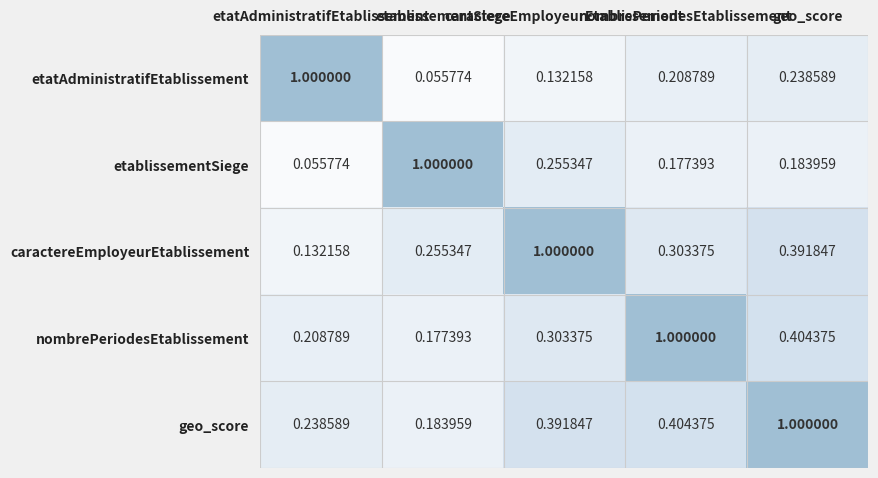

Reading left to right, what are all the values shown in this chart?

etatAdministratifEtablissement: etatAdministratifEtablissement=1.0	etablissementSiege=0.1	caractereEmployeurEtablissement=0.1	nombrePeriodesEtablissement=0.2	geo_score=0.2
etablissementSiege: etatAdministratifEtablissement=0.1	etablissementSiege=1.0	caractereEmployeurEtablissement=0.3	nombrePeriodesEtablissement=0.2	geo_score=0.2
caractereEmployeurEtablissement: etatAdministratifEtablissement=0.1	etablissementSiege=0.3	caractereEmployeurEtablissement=1.0	nombrePeriodesEtablissement=0.3	geo_score=0.4
nombrePeriodesEtablissement: etatAdministratifEtablissement=0.2	etablissementSiege=0.2	caractereEmployeurEtablissement=0.3	nombrePeriodesEtablissement=1.0	geo_score=0.4
geo_score: etatAdministratifEtablissement=0.2	etablissementSiege=0.2	caractereEmployeurEtablissement=0.4	nombrePeriodesEtablissement=0.4	geo_score=1.0